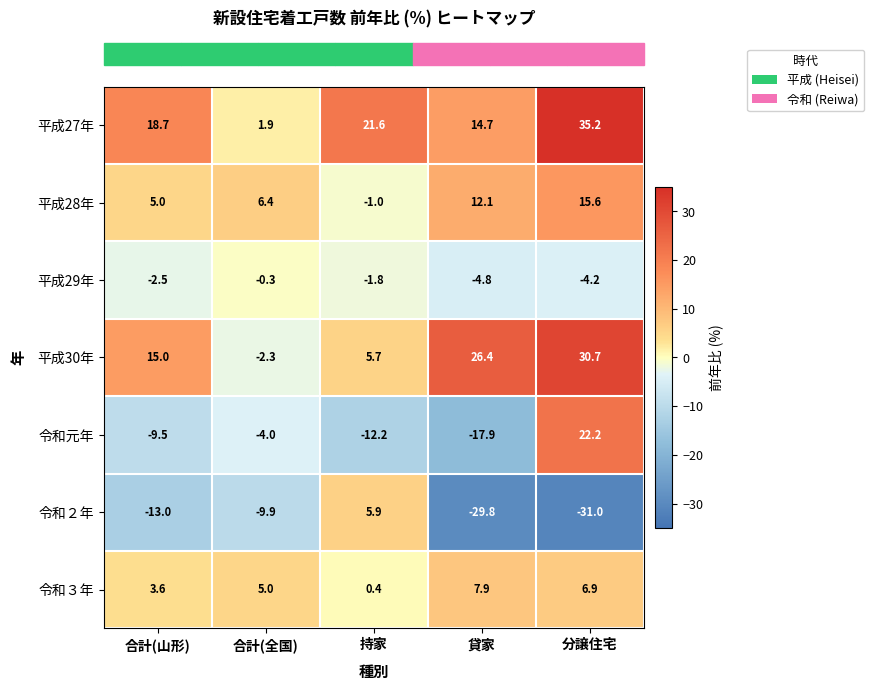

What is the approximate value of 令和元年 at 合計(全国)?

-4.0